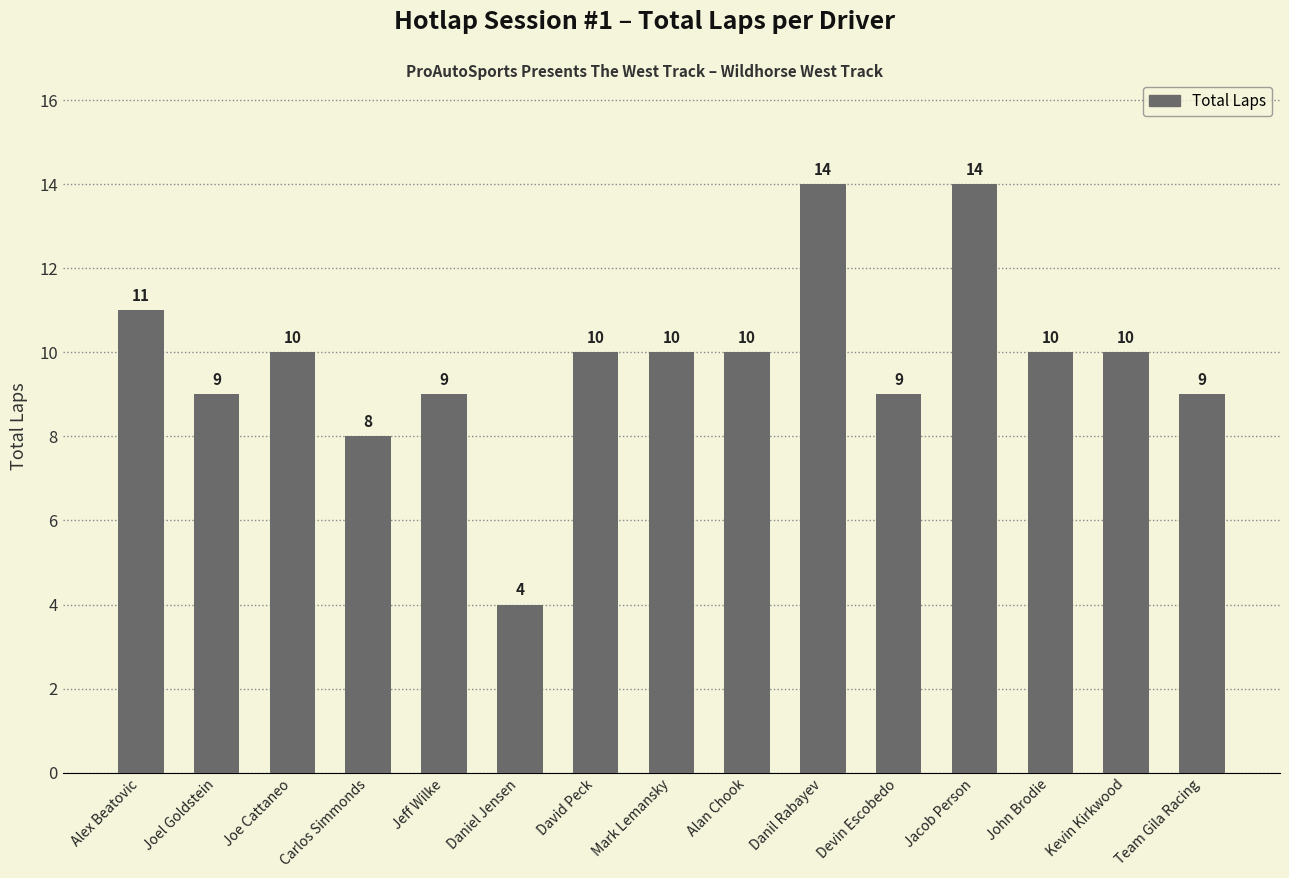

What is the difference between the maximum and minimum values?

10